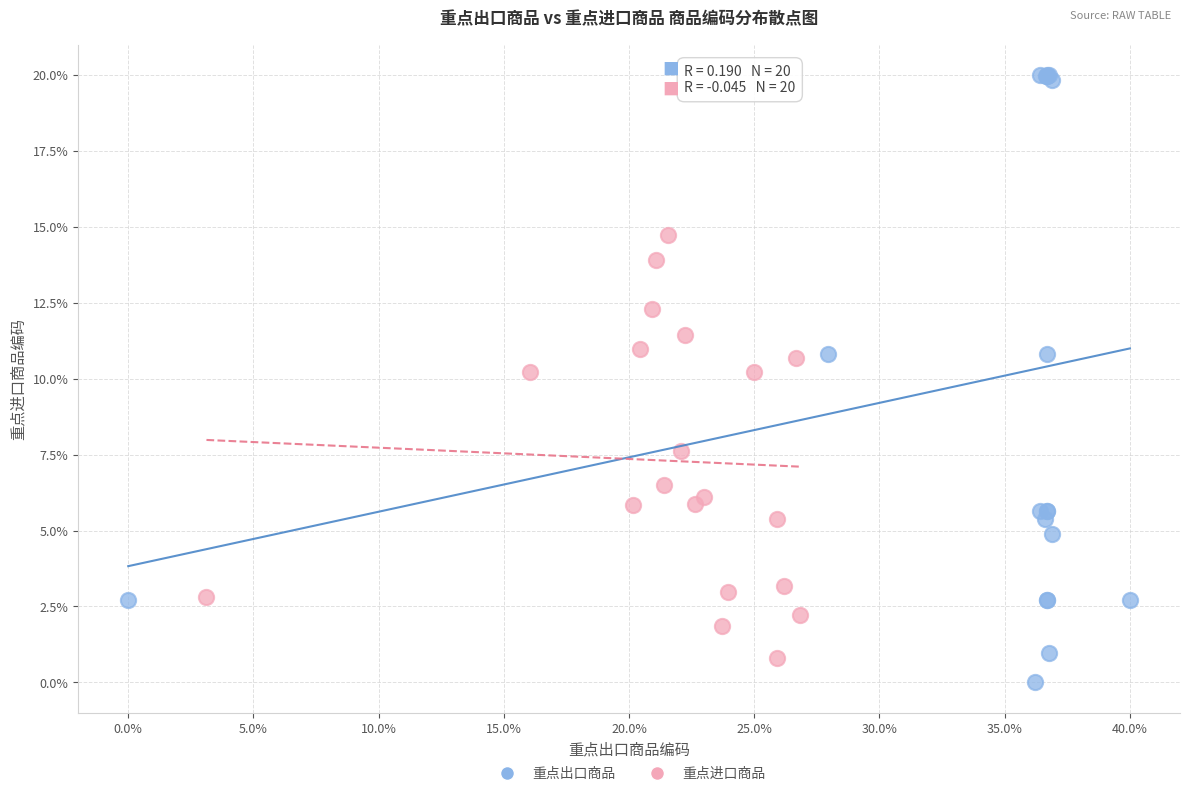

Which series has the widest spread of Y values?

重点出口商品